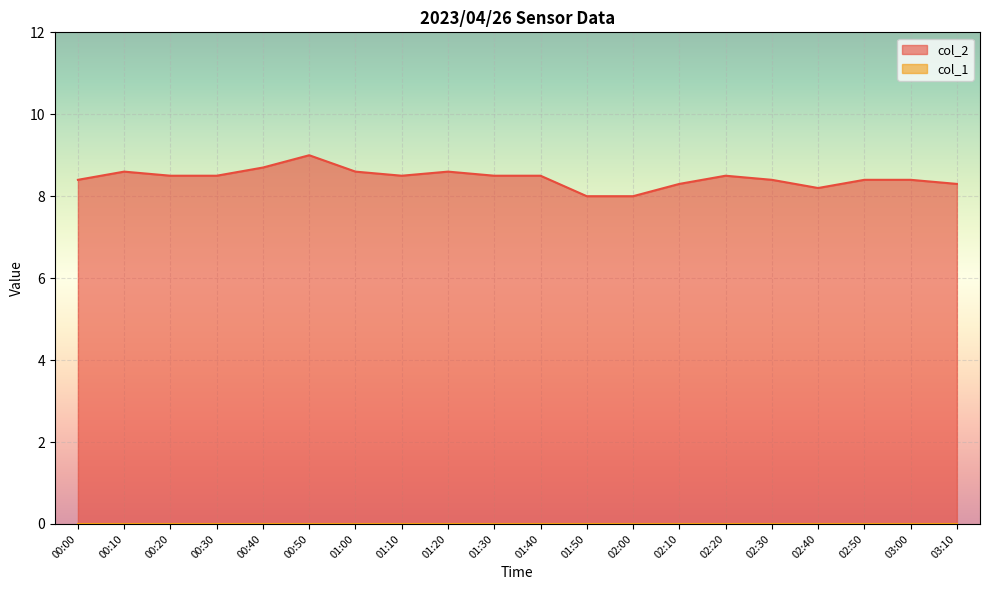

How many points are higher than both their immediate neighbors (excluding endpoints)?

4